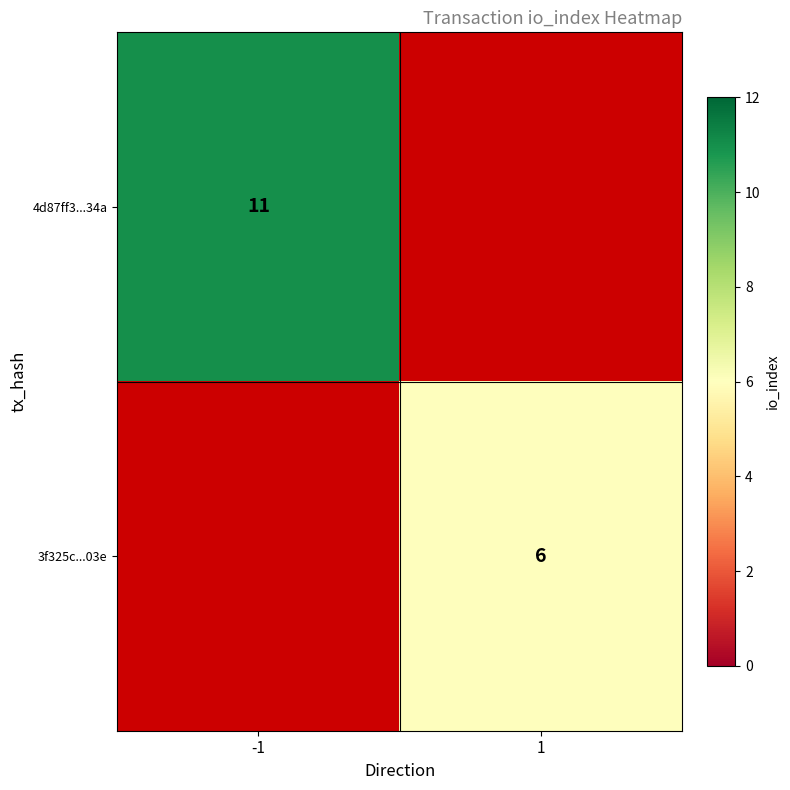

Is it true that 4d87ff3...34a equals 11 at -1?

True